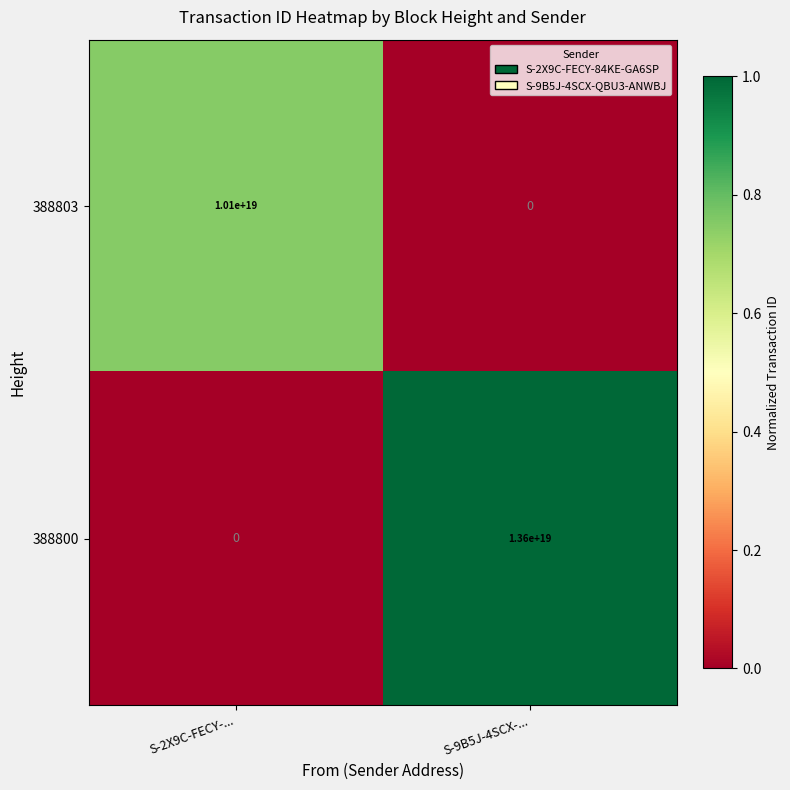

Rank the series by their average value, from lowest to highest.

388803, 388800